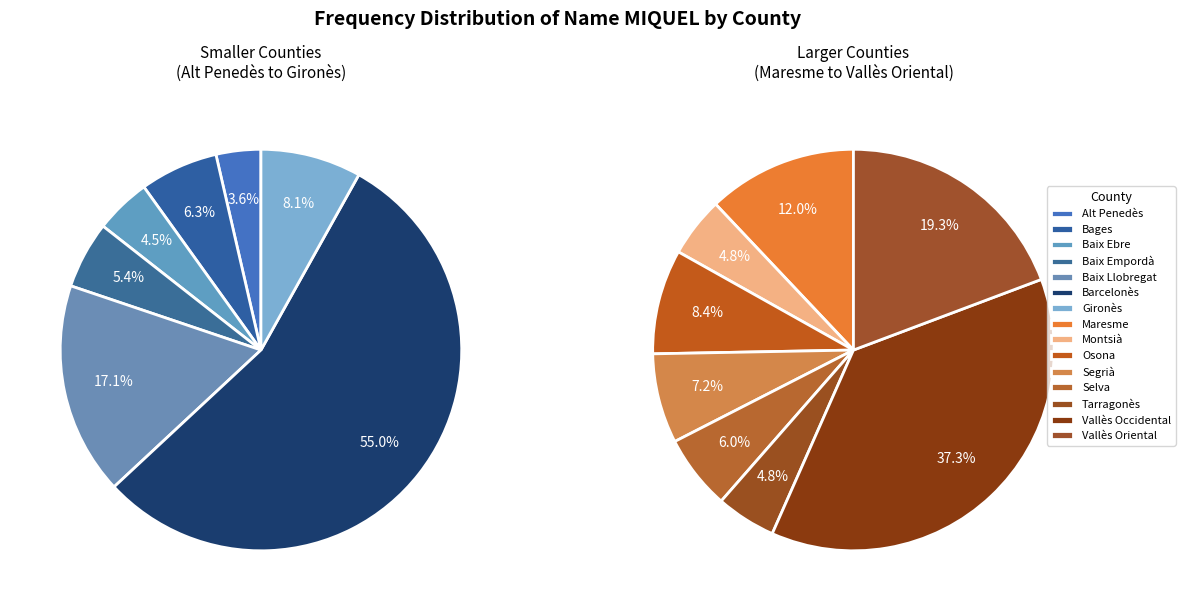

Approximately how many times larger is the value at Montsià compared to Segrià?

0.7